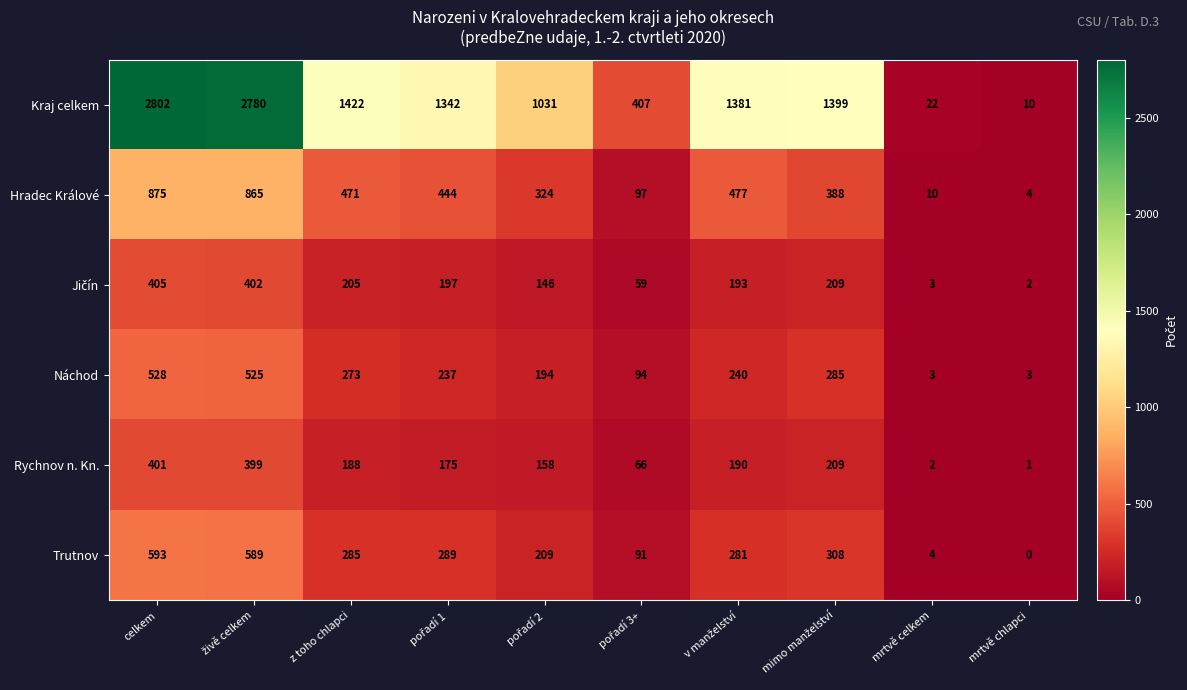

What value does the Náchod series have at z toho chlapci, to the nearest 50?

250